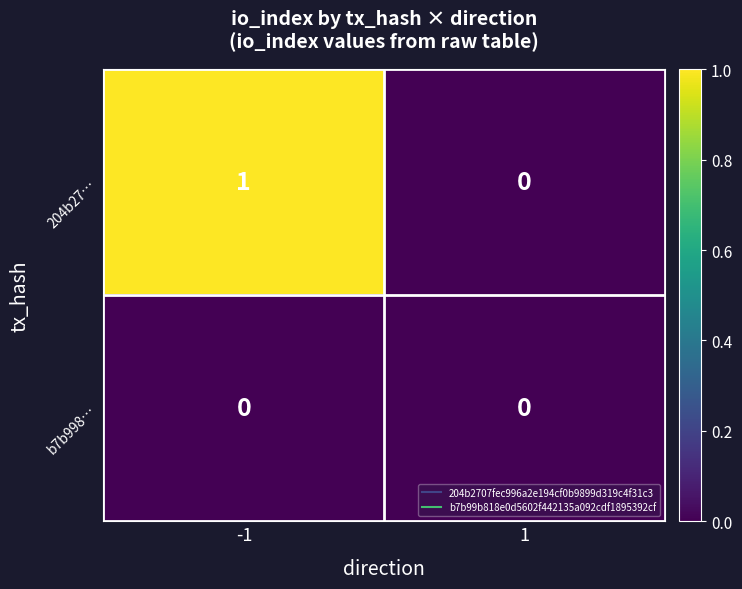

Which series has the widest spread of values?

204b27…